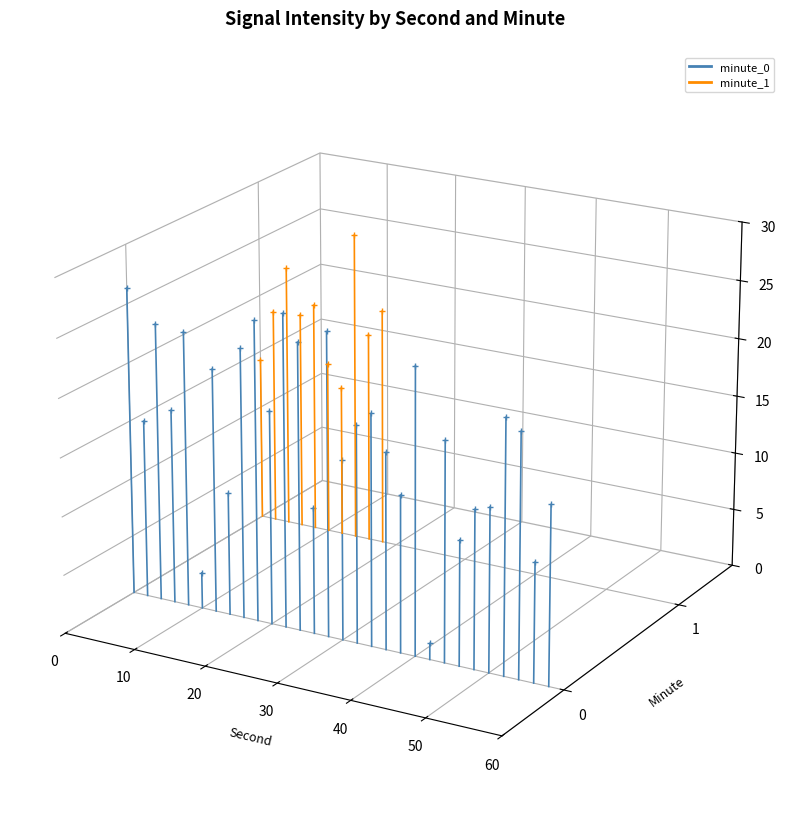

True or false: minute_1 has a value of 0.0 at 10.

True